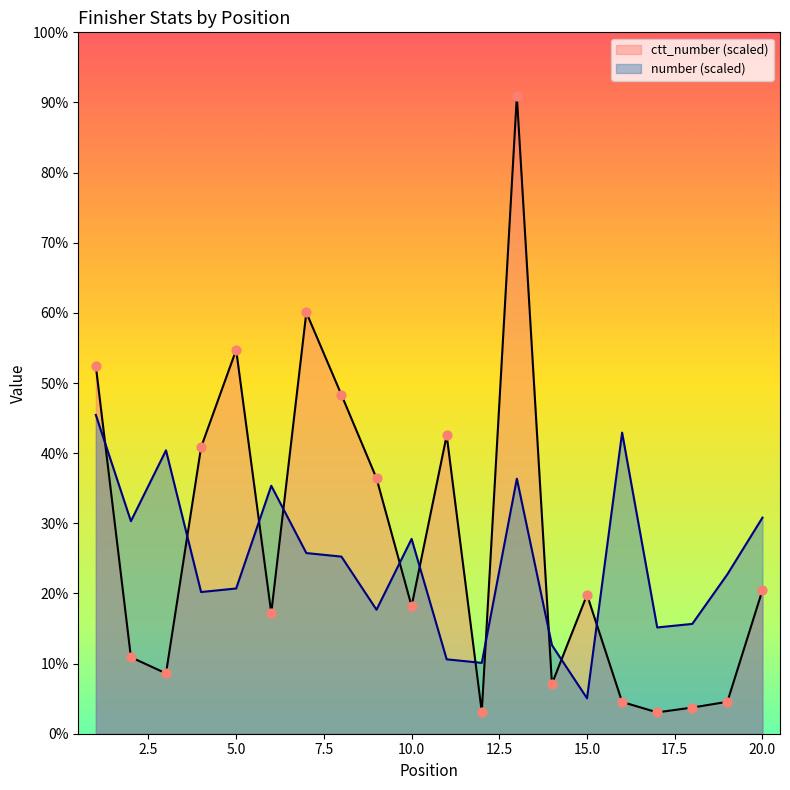

Which series contains the lowest Y value?

ctt_number